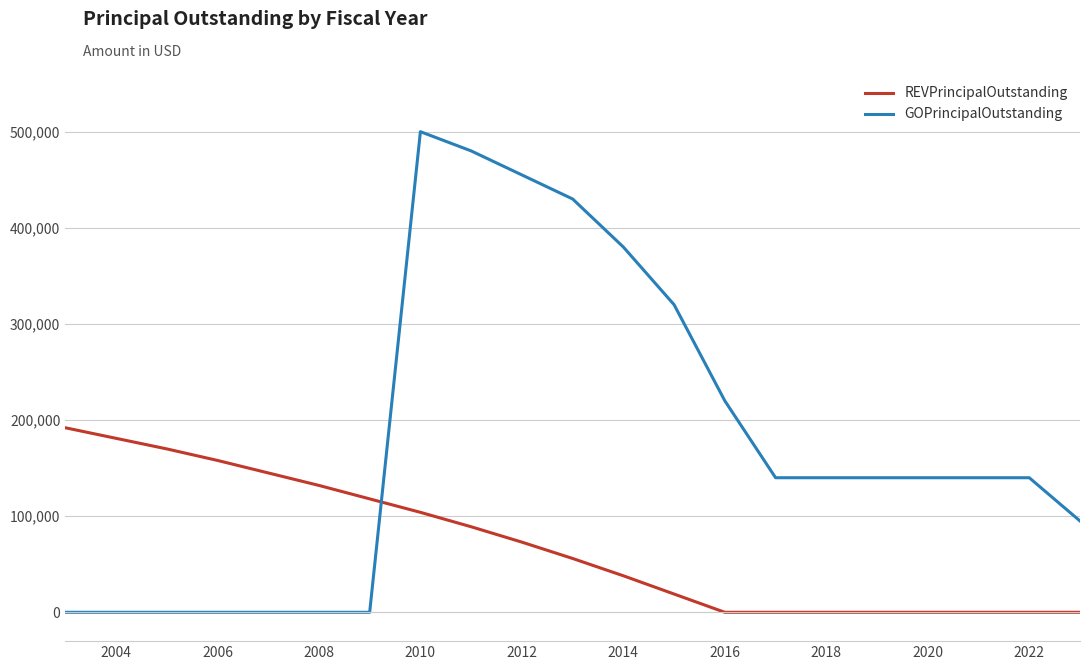

Which series has the widest spread of values?

GOPrincipalOutstanding